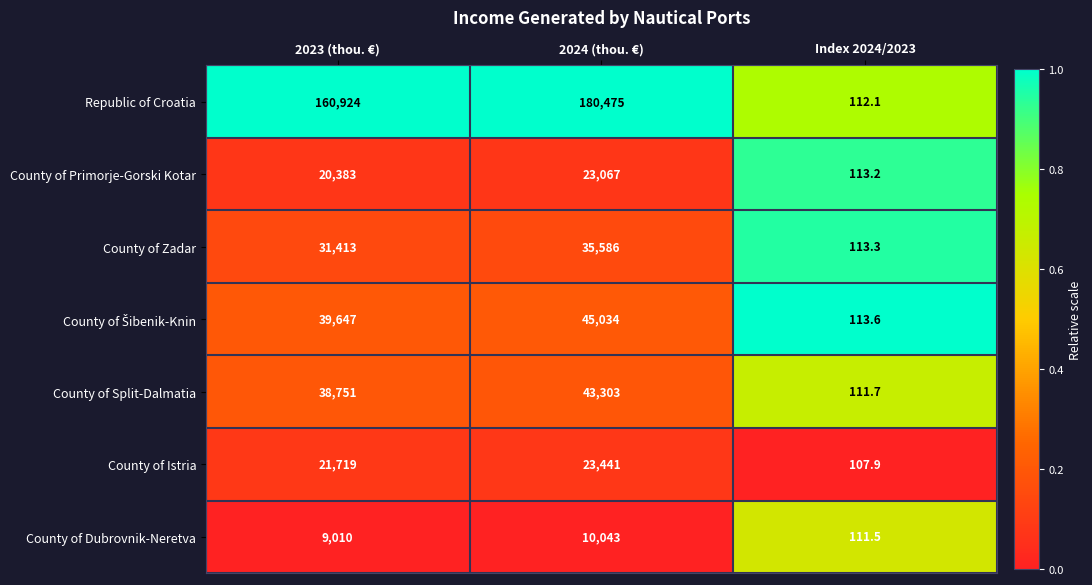

What is the difference between the maximum and second lowest values in the County of Istria series?

1722.0